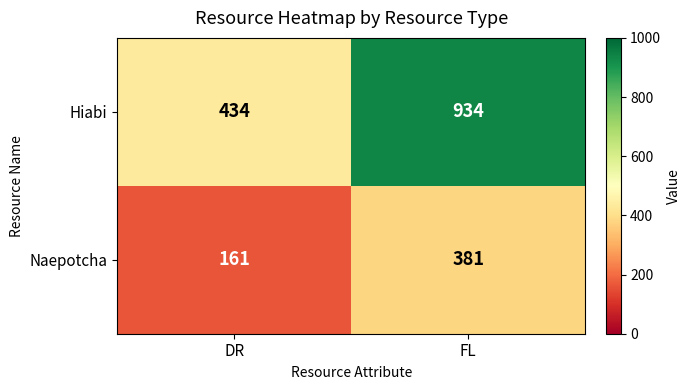

Between DR and FL, which series saw the biggest shift?

Hiabi